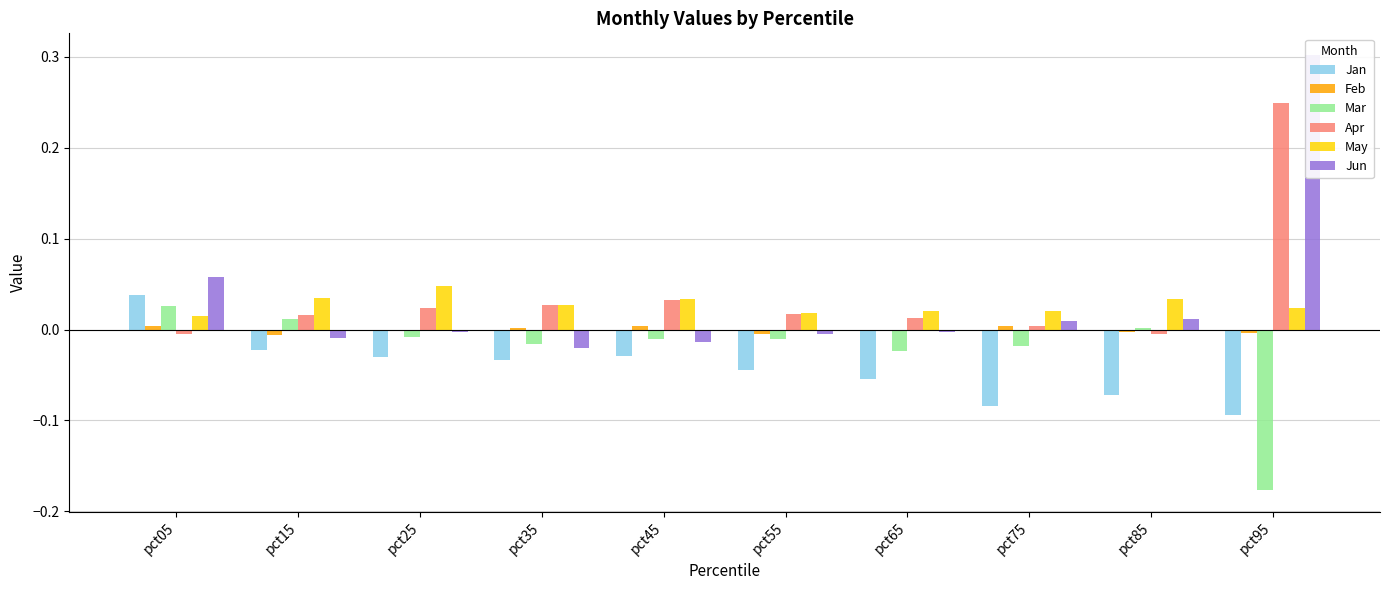

List the labels in order of Jan value, largest first.

pct05, pct15, pct45, pct25, pct35, pct55, pct65, pct85, pct75, pct95